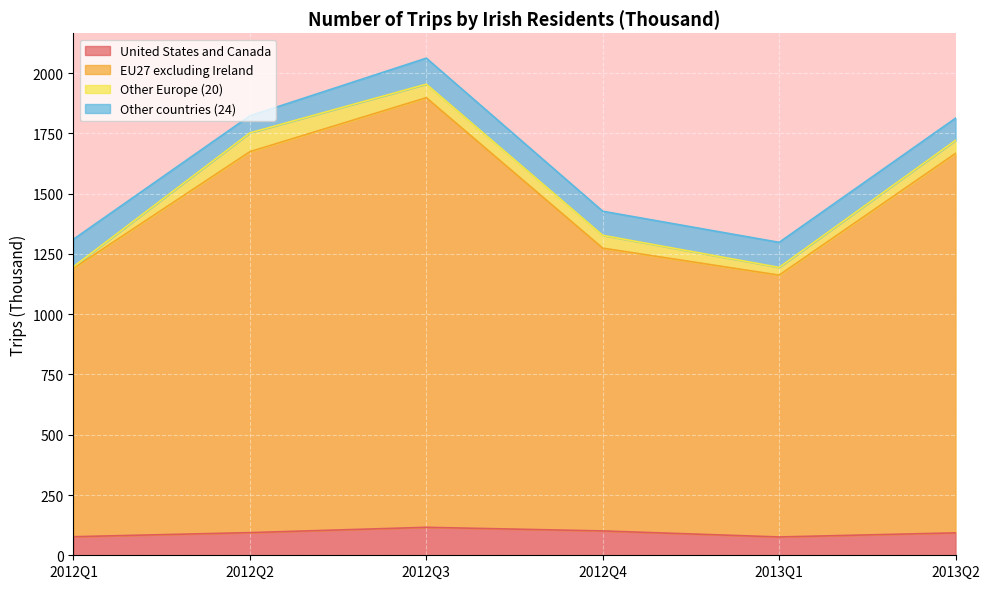

What is the lowest value of the United States and Canada series?

76